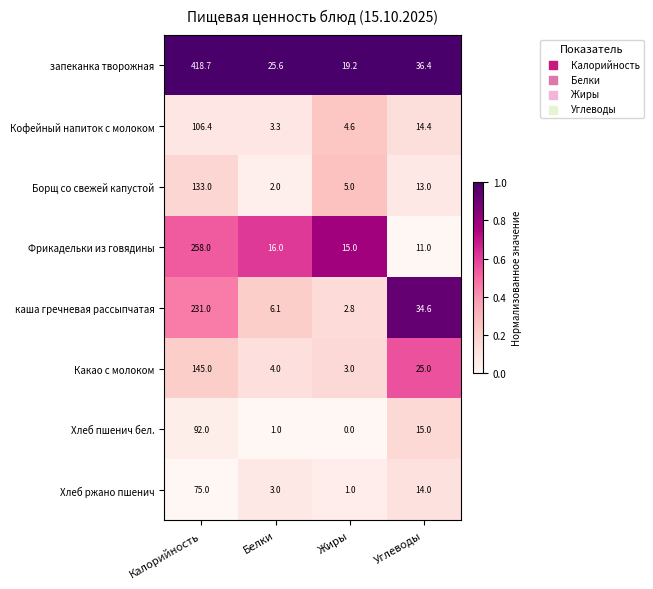

At how many categories does at least one series exceed 0?

4